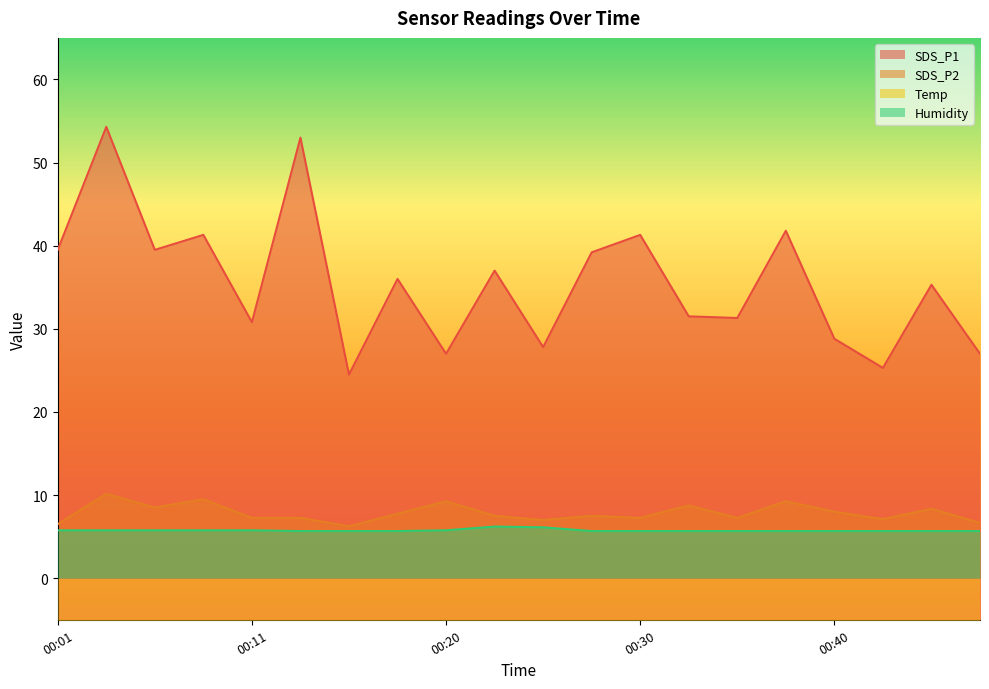

True or false: Humidity has a value of 5.8 at 00:11.

True